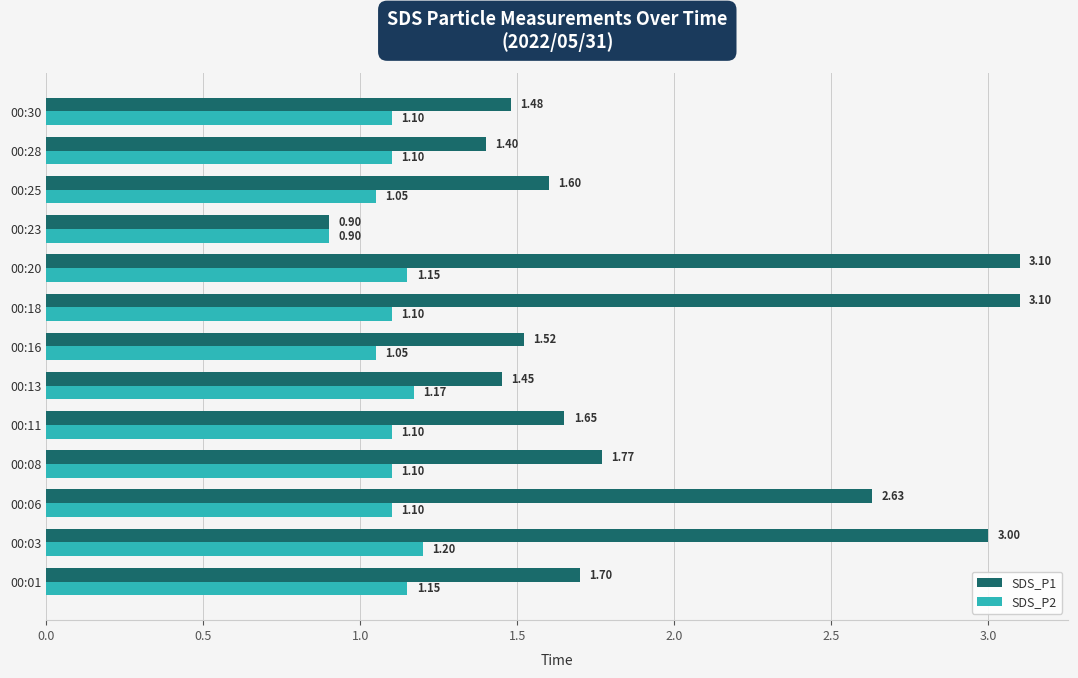

At how many categories does at least one series exceed 1?

12